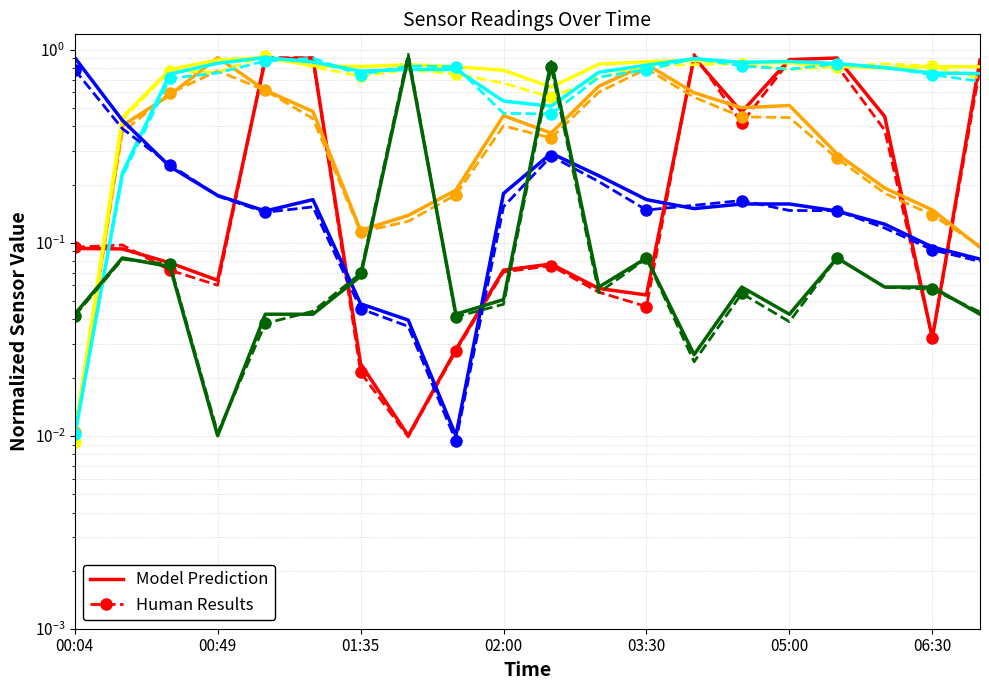

What position from the right is 02:00?

11